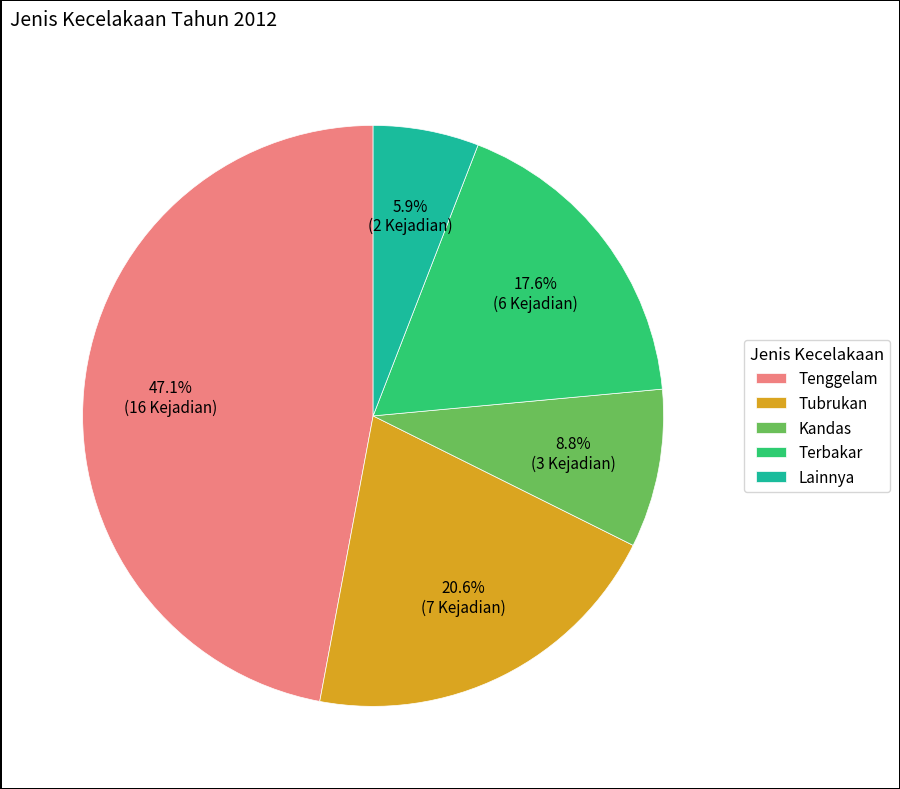

Is there a majority slice in this chart?

No